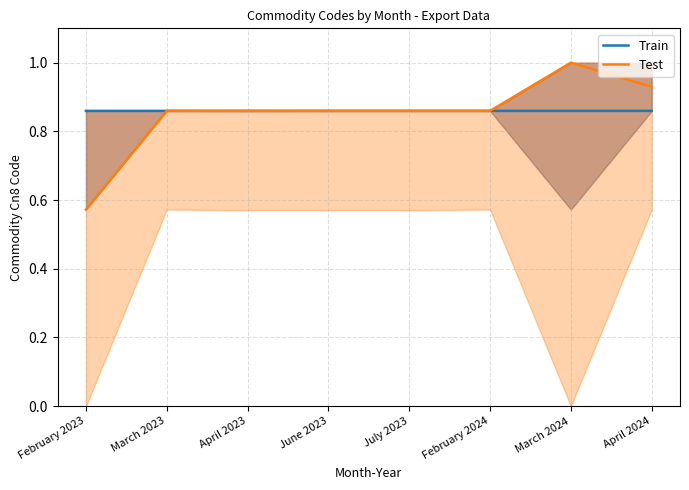

What is the difference between the highest and lowest values at March 2024?

0.1